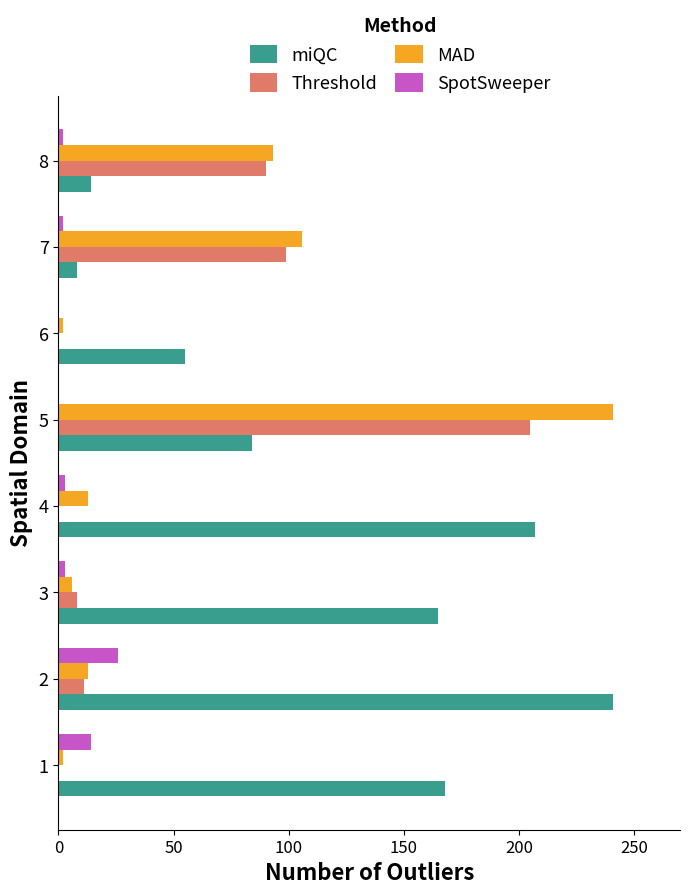

What is the maximum value for Threshold?

205